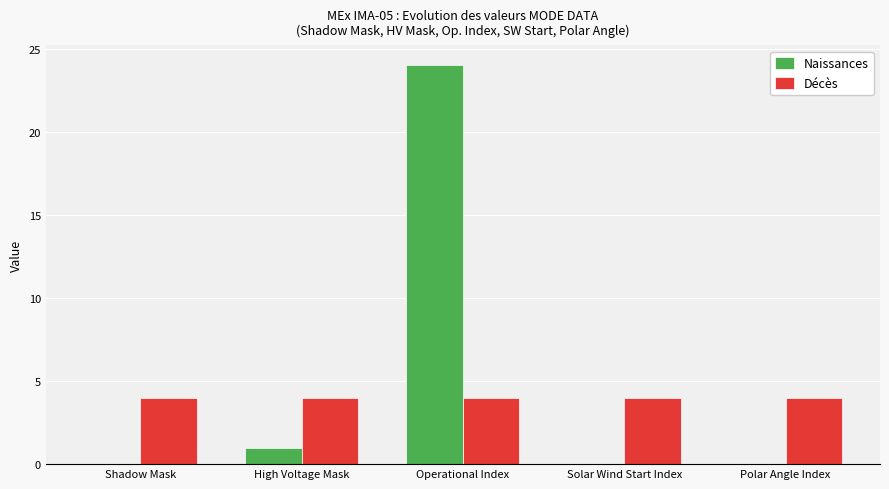

Are the bars grouped side by side (vs. stacked)?

Yes